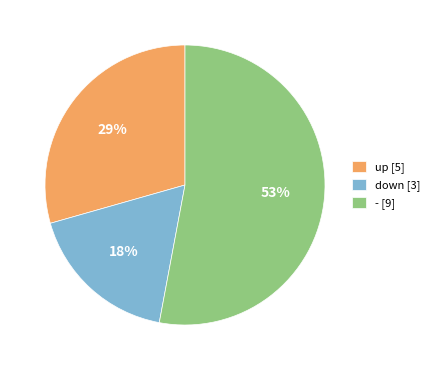

Between - [9] and down [3], which is larger?

- [9]